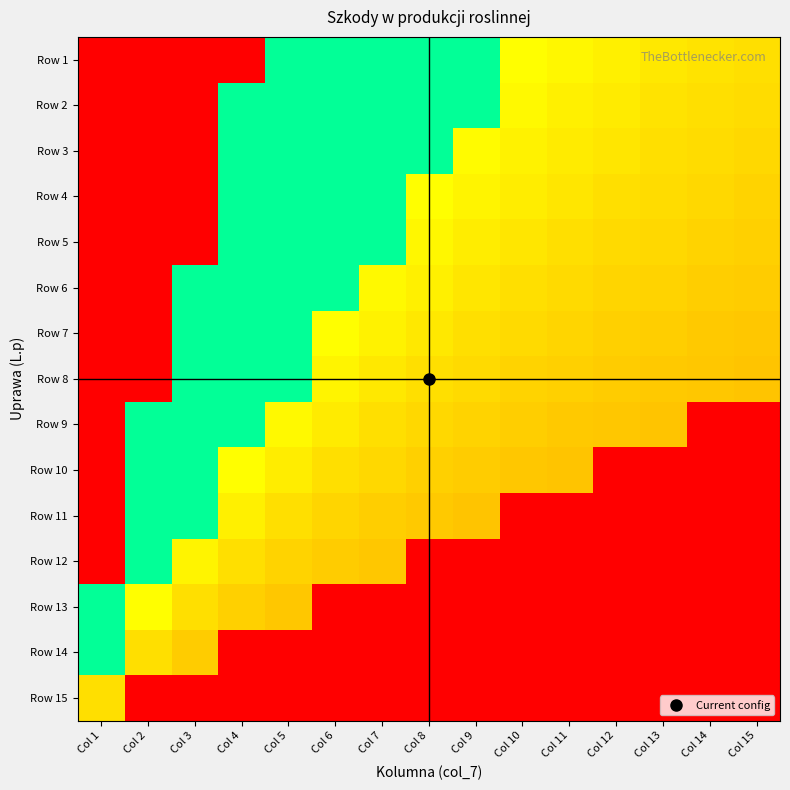

Which series has the largest total across all categories?

Row 6